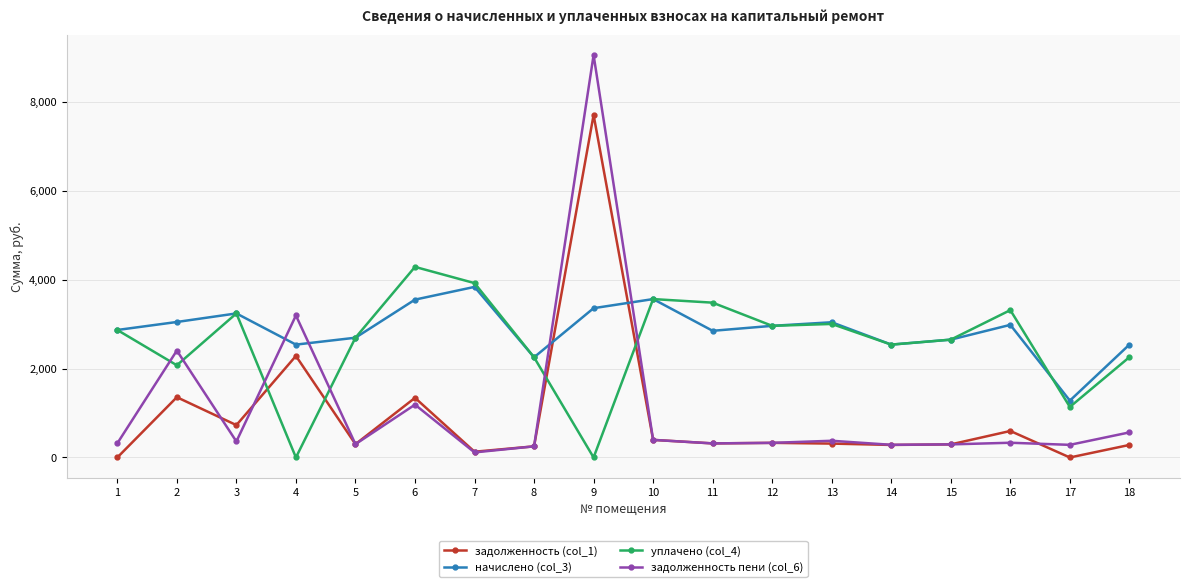

At which label does задолженность (col_1) first exceed 316?

2